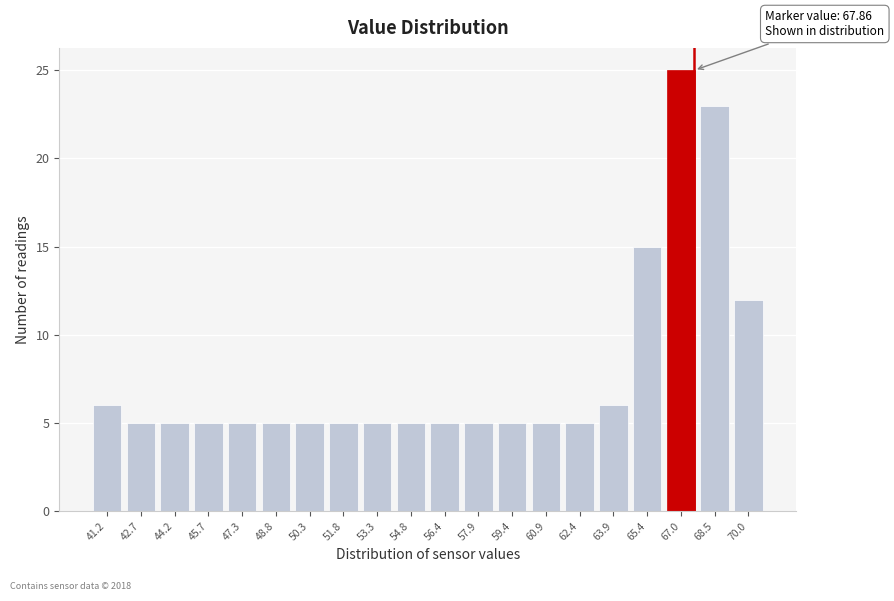

Reading left to right, what are all the values shown in this chart?

6	5	5	5	5	5	5	5	5	5	5	5	5	5	5	6	15	25	23	12